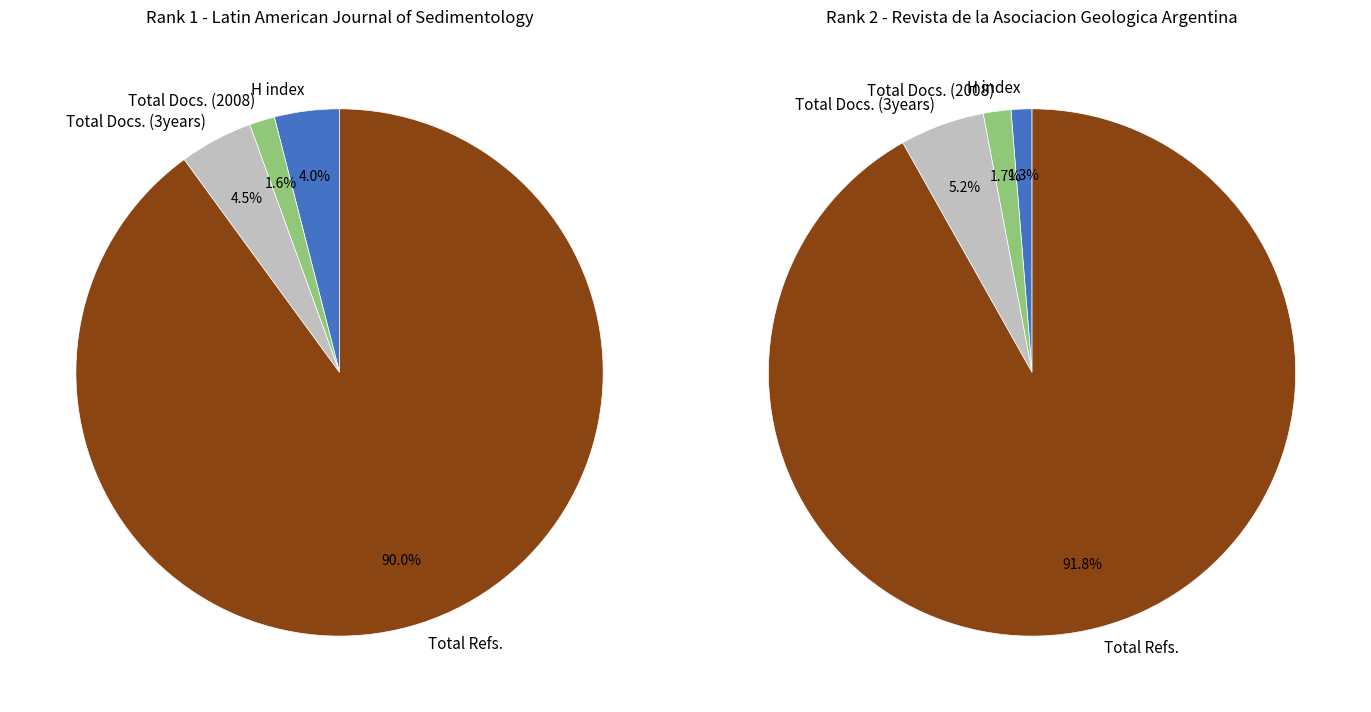

To the nearest percent, what portion does Revista de la Asociacion Geologica Argentina represent?

86%